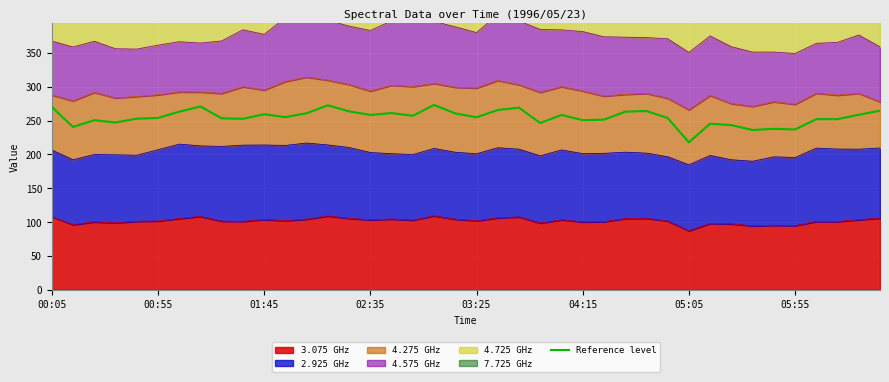

How many points are higher than both their immediate neighbors (excluding endpoints)?

11